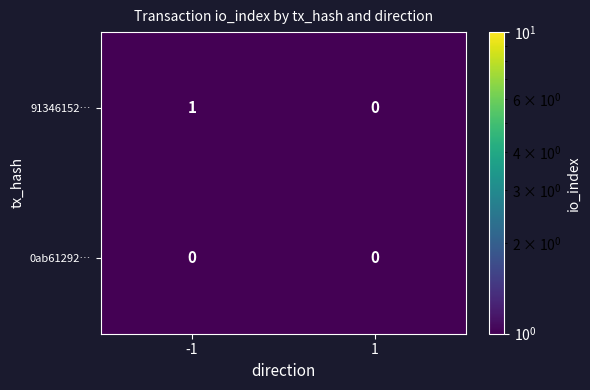

Which series has the largest range (max minus min)?

91346152…